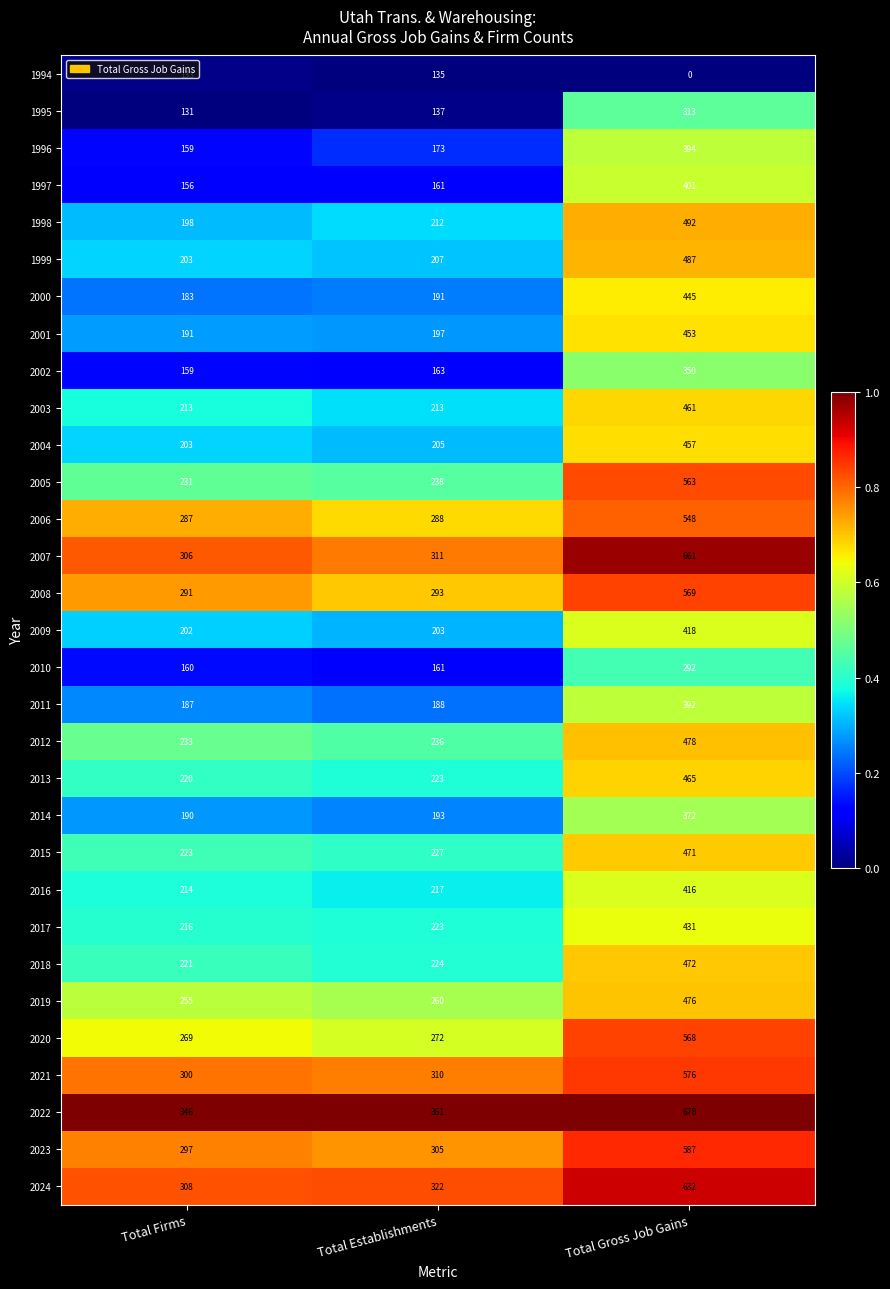

Which category has the highest value across all series?

Total Gross Job Gains